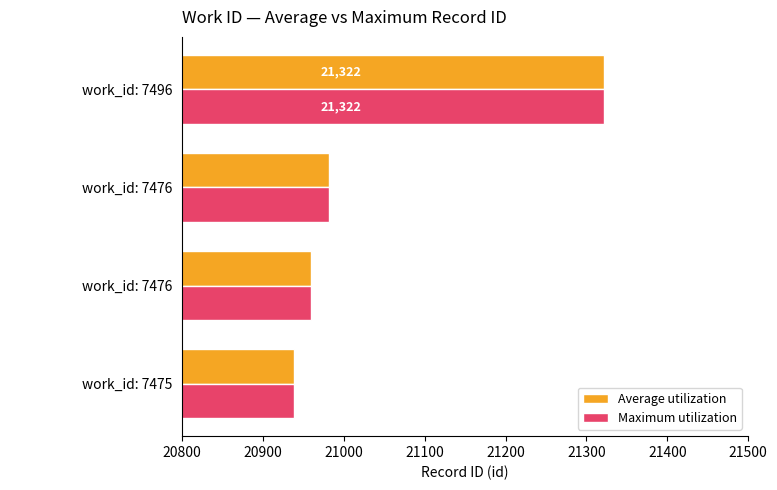

Reading left to right, transcribe all the data shown in this chart.

Average utilization: 20800=20938	20900=20959	21000=20982	21100=21322
Maximum utilization: 20800=20938	20900=20959	21000=20982	21100=21322